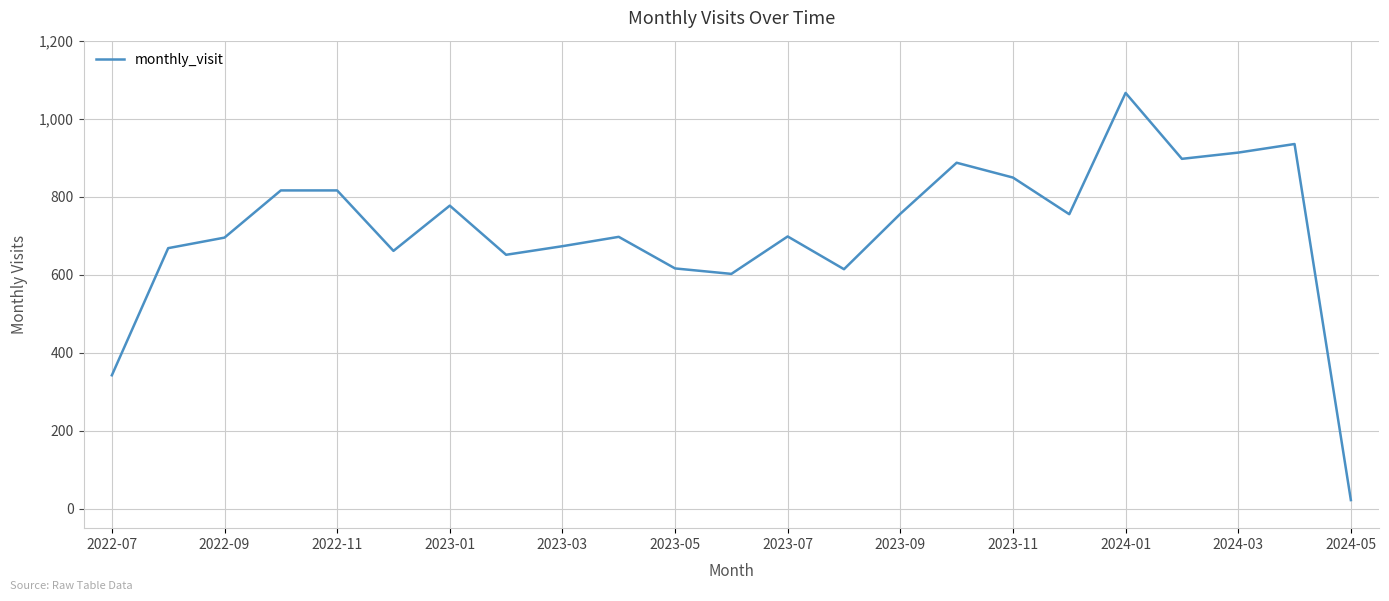

What is the maximum value shown in the chart?

1066